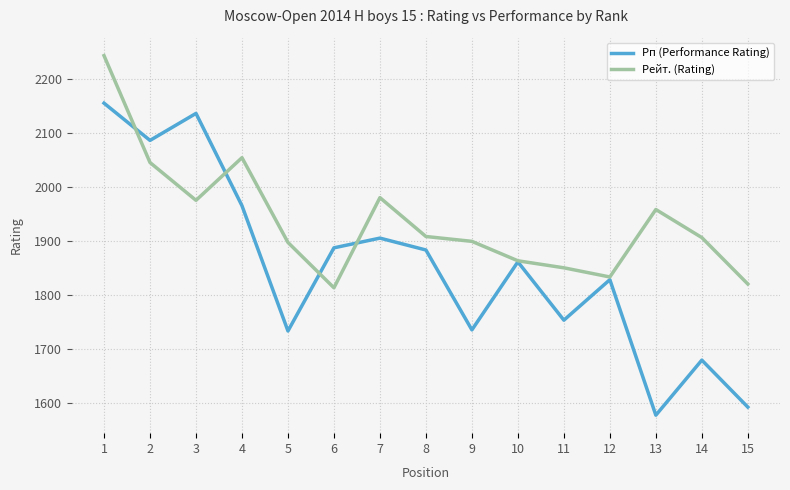

Which series ends up on top after the final intersection of Рп (Performance Rating) and Рейт. (Rating)?

Рейт. (Rating)